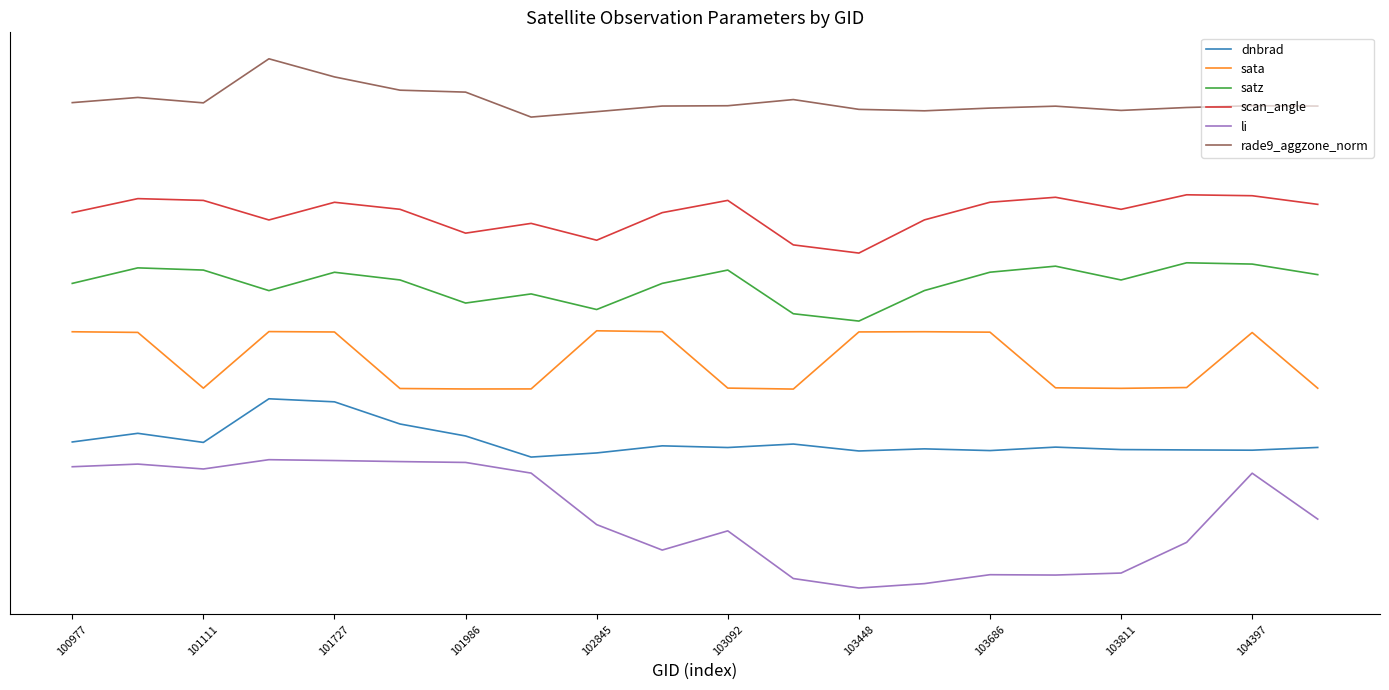

Does the chart display data point markers on the line(s)?

No